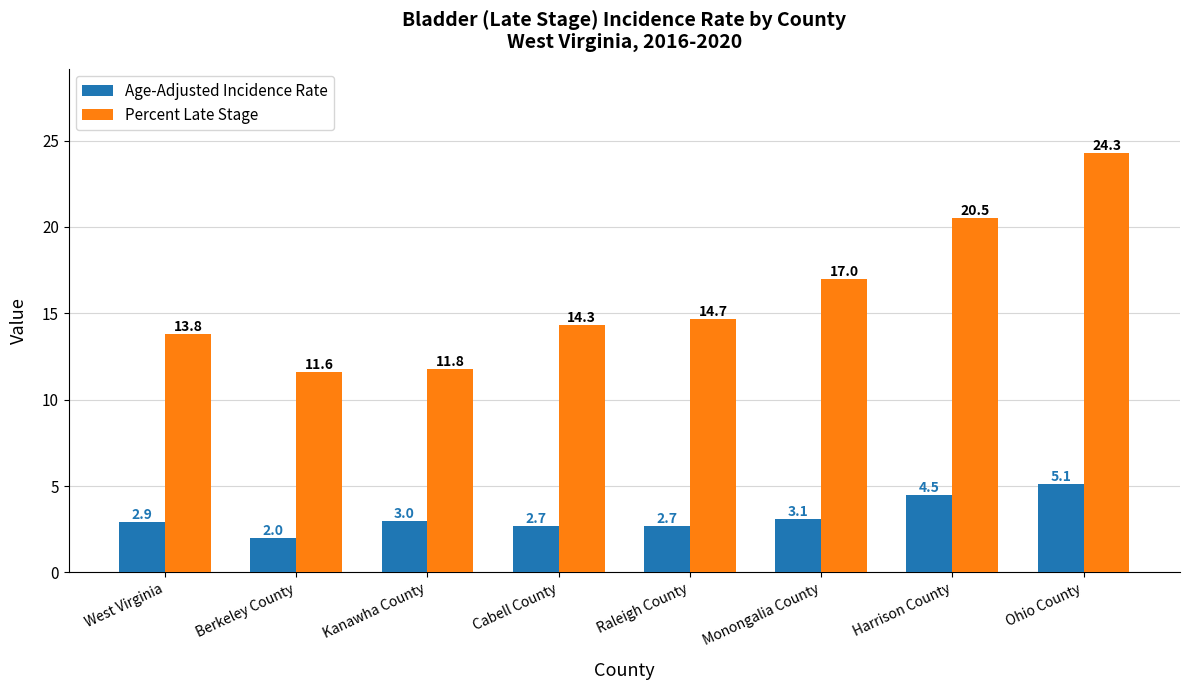

Reading left to right, what are all the values shown in this chart?

Age-Adjusted Incidence Rate: West Virginia=2.9	Berkeley County=2.0	Kanawha County=3.0	Cabell County=2.7	Raleigh County=2.7	Monongalia County=3.1	Harrison County=4.5	Ohio County=5.1
Percent Late Stage: West Virginia=13.8	Berkeley County=11.6	Kanawha County=11.8	Cabell County=14.3	Raleigh County=14.7	Monongalia County=17.0	Harrison County=20.5	Ohio County=24.3